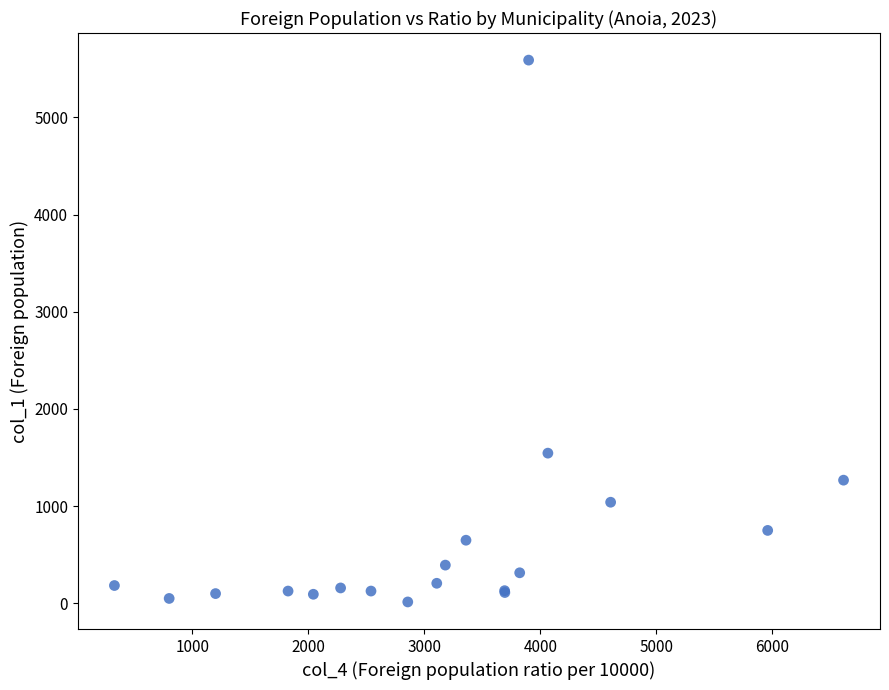

What Y value in the scatter plot is closest to 2801?

1545